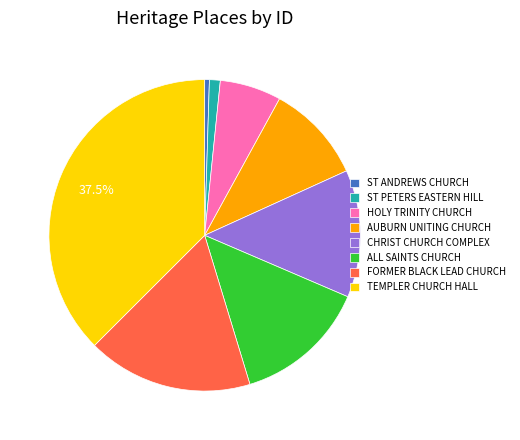

Is it true that TEMPLER CHURCH HALL is 31% of the pie?

False